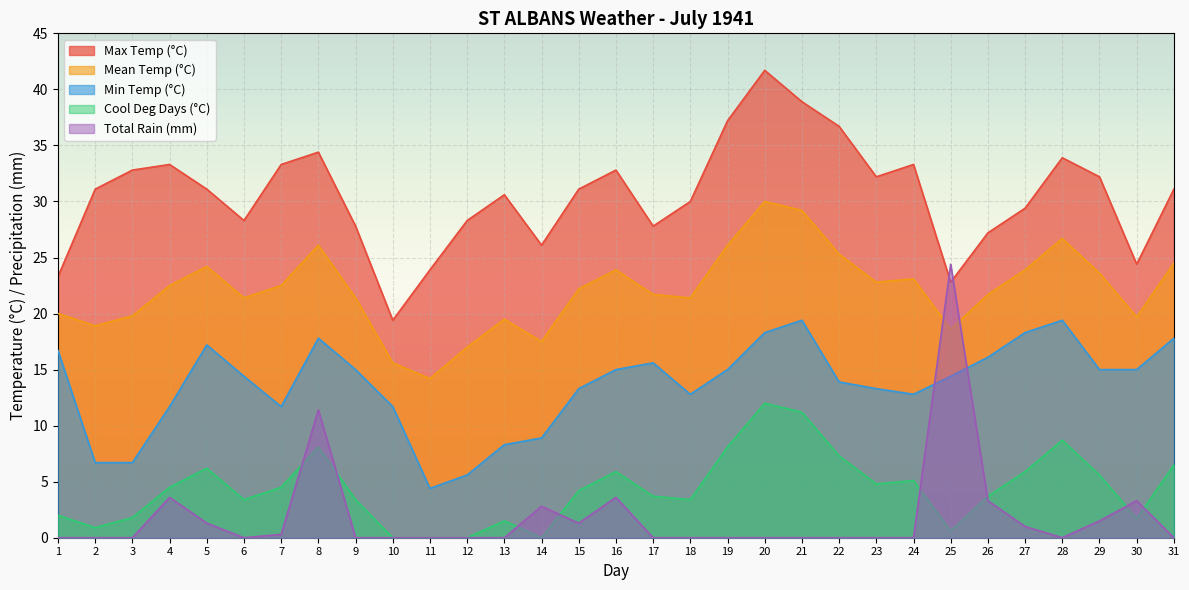

What is the minimum value for Min Temp (°C)?

4.4